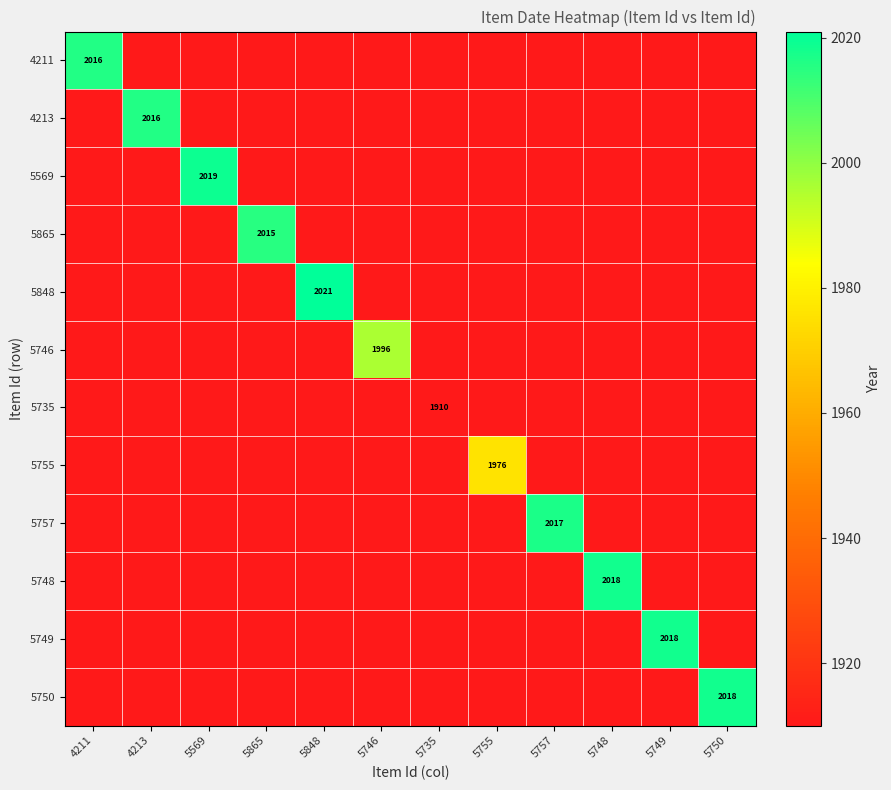

What is the total value across all series at 5746?

1996